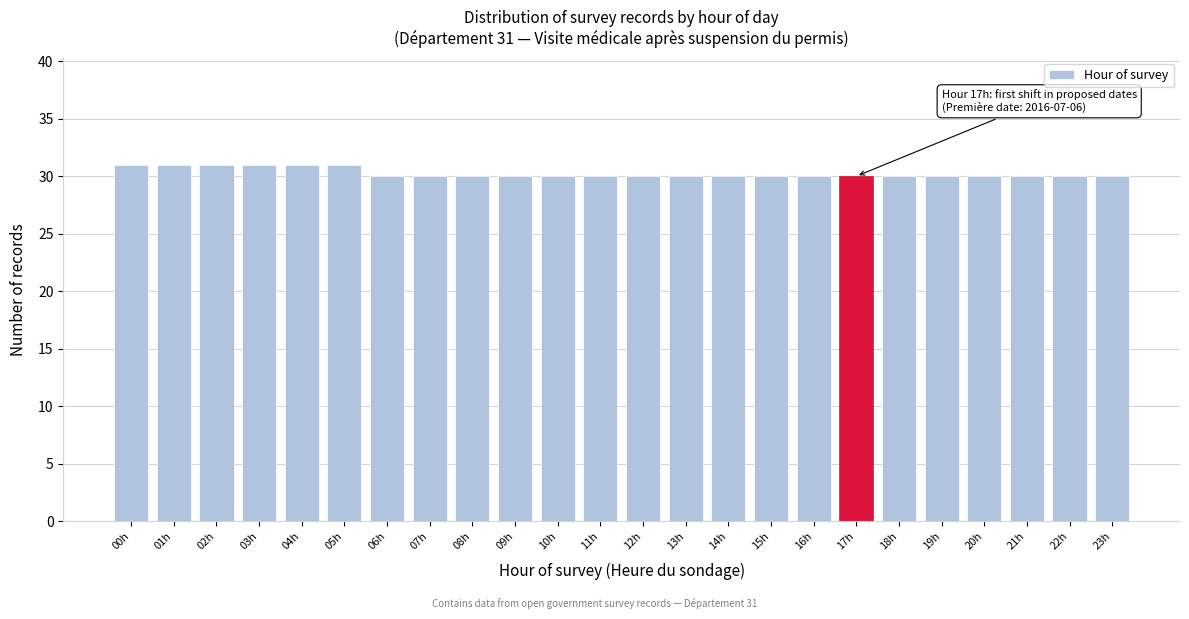

Reading left to right, list all the values displayed in this chart.

31	31	31	31	31	31	30	30	30	30	30	30	30	30	30	30	30	30	30	30	30	30	30	30